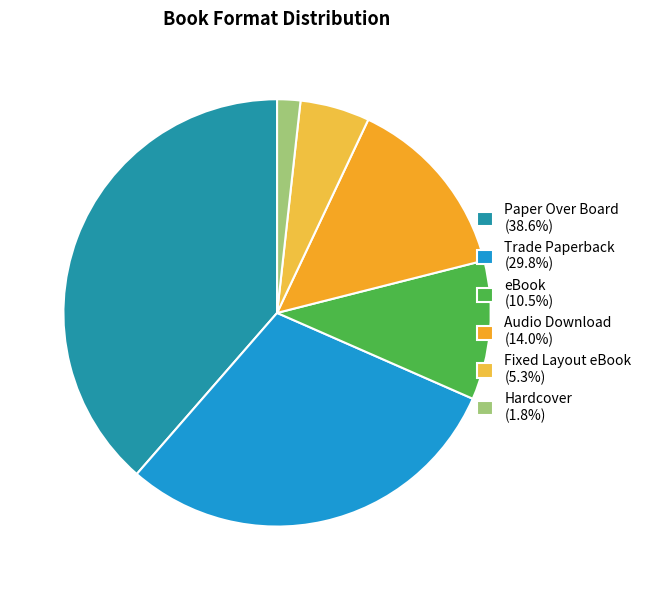

How many segments does this pie chart have?

6